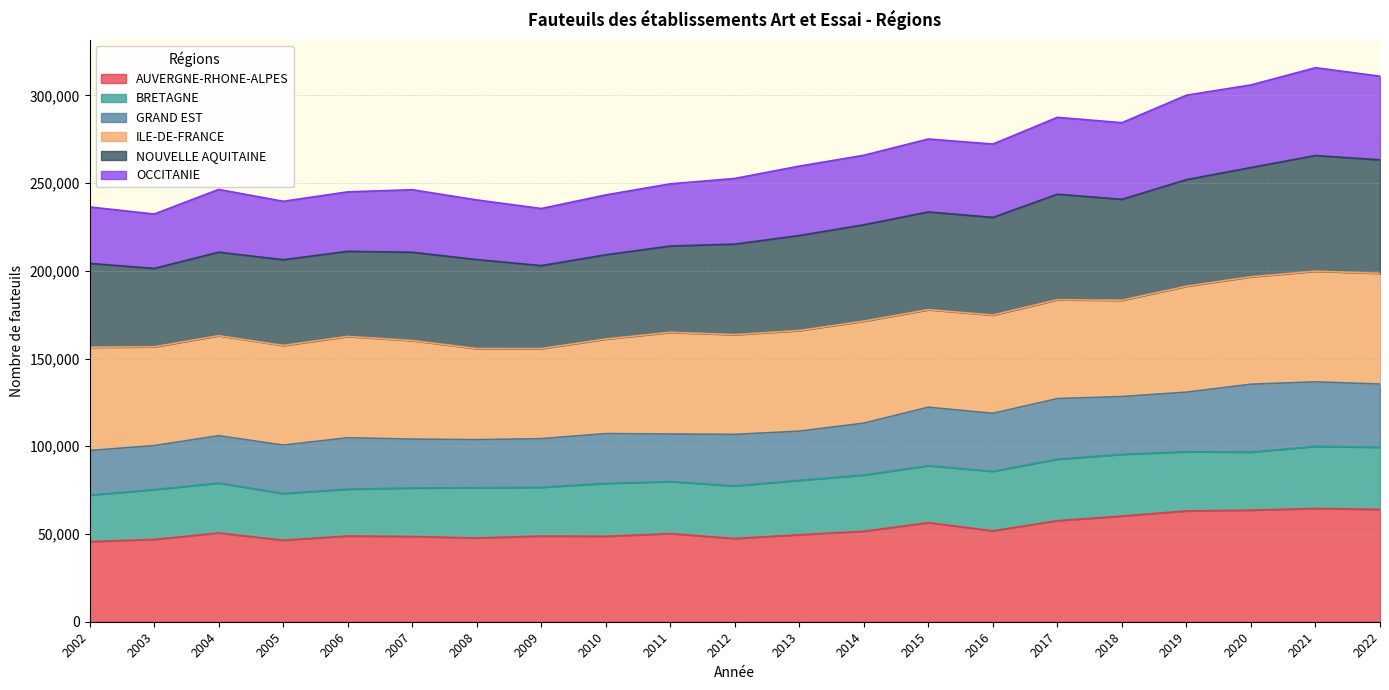

Does the chart display data point markers on the line(s)?

No